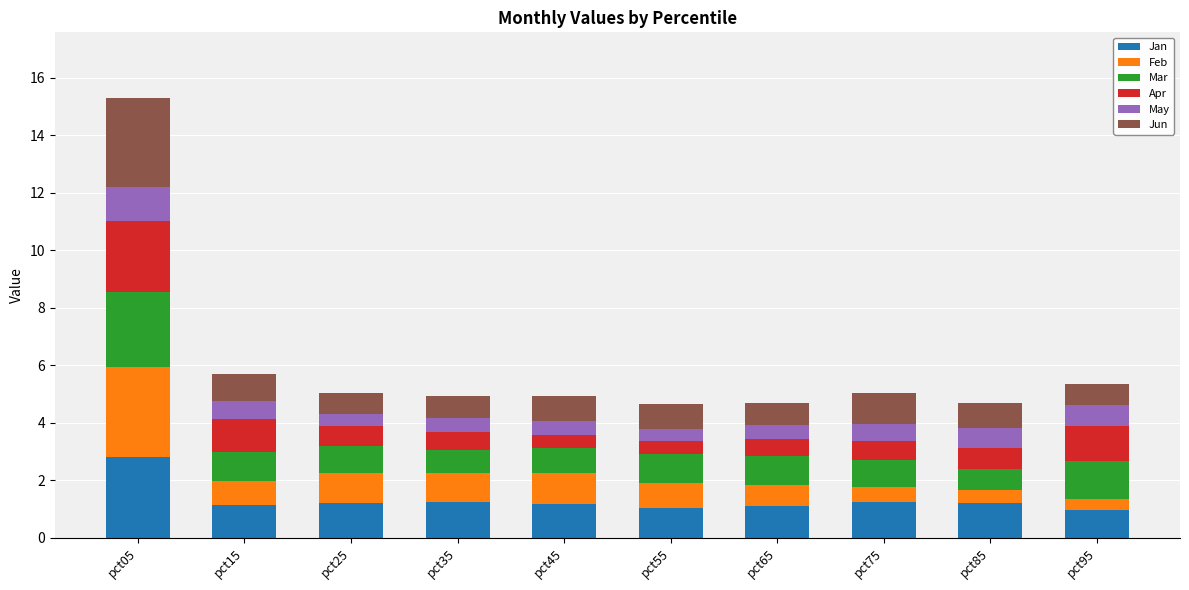

What is the total value across all series at pct25?

5.1